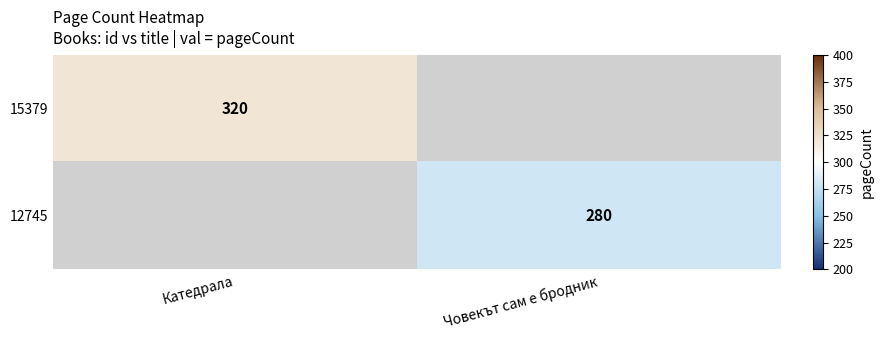

How many data points does each series have?

2